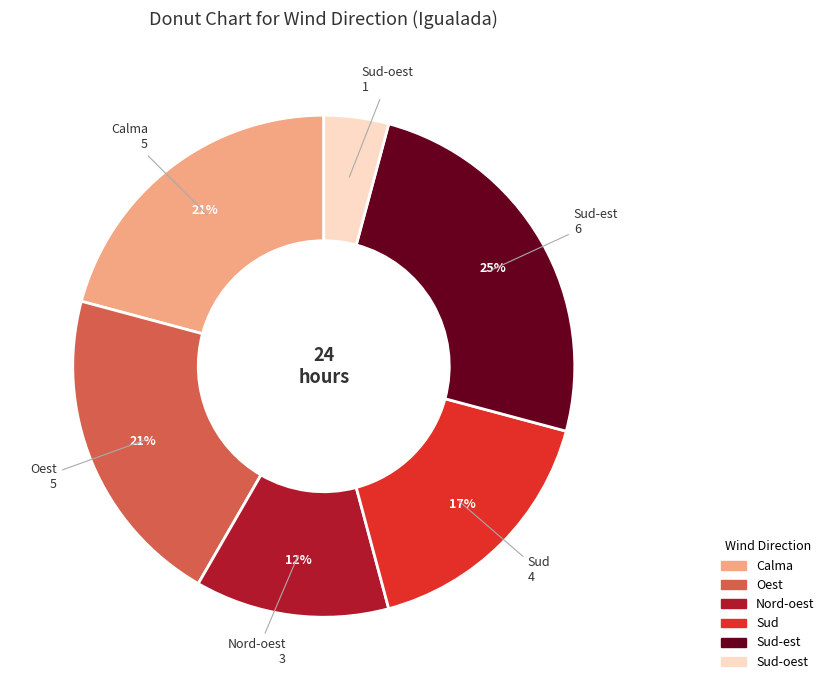

Does any single category account for the majority?

No